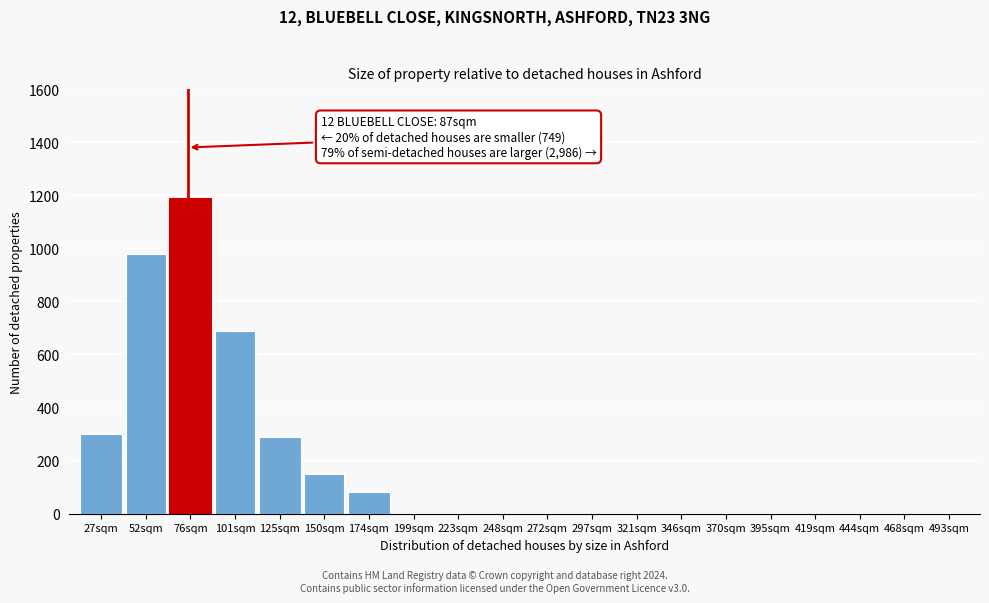

Reading left to right, transcribe all the data shown in this chart.

27sqm=300	52sqm=980	76sqm=1190	101sqm=690	125sqm=290	150sqm=150	174sqm=80	199sqm=0	223sqm=0	248sqm=0	272sqm=0	297sqm=0	321sqm=0	346sqm=0	370sqm=0	395sqm=0	419sqm=0	444sqm=0	468sqm=0	493sqm=0